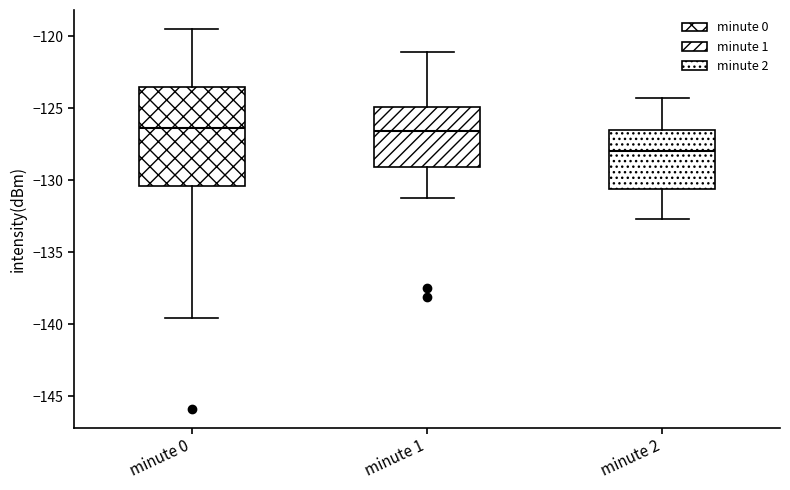

Which box's median line is the lowest?

minute 2